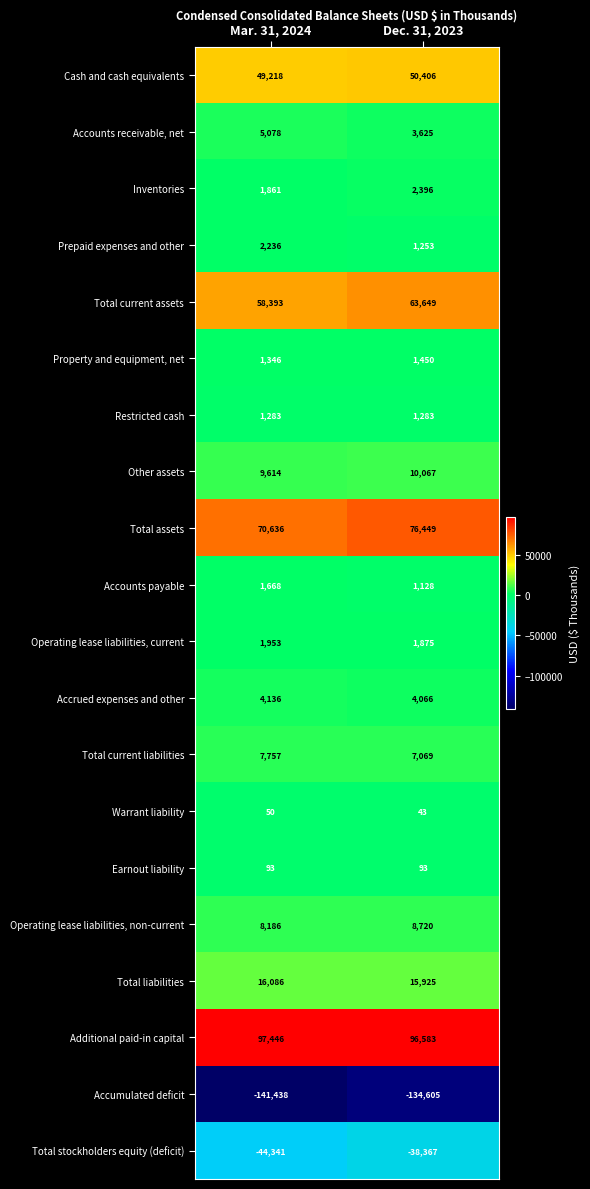

At which category does the chart reach its peak across all series?

Mar. 31, 2024